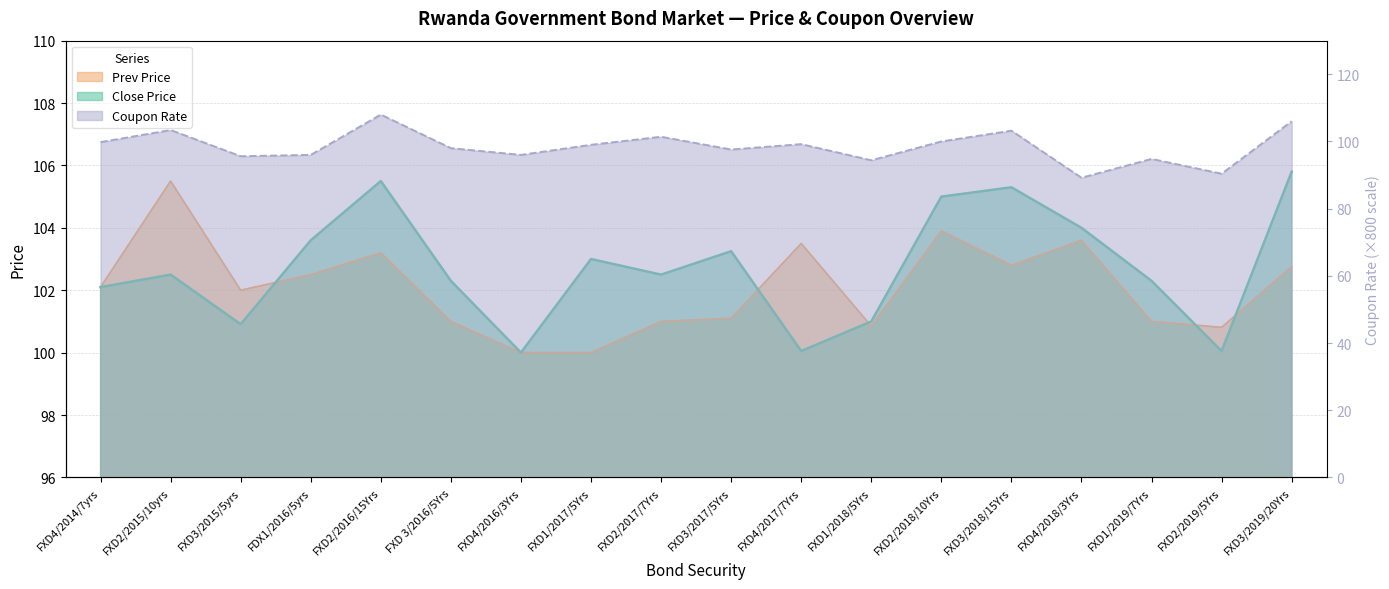

Reading left to right, transcribe all the data shown in this chart.

Coupon Rate: FXD4/2014/7yrs=99.8	FXD2/2015/10yrs=103.4	FXD3/2015/5yrs=95.6	FDX1/2016/5yrs=96.0	FXD2/2016/15Yrs=108.0	FXD 3/2016/5Yrs=98.0	FXD4/2016/3Yrs=96.0	FXD1/2017/5Yrs=99.0	FXD2/2017/7Yrs=101.4	FXD3/2017/5Yrs=97.6	FXD4/2017/7Yrs=99.2	FXD1/2018/5Yrs=94.4	FXD2/2018/10Yrs=100.0	FXD3/2018/15Yrs=103.2	FXD4/2018/3Yrs=89.2	FXD1/2019/7Yrs=94.8	FXD2/2019/5Yrs=90.4	FXD3/2019/20Yrs=106.0
Close Price: FXD4/2014/7yrs=102.1	FXD2/2015/10yrs=102.5	FXD3/2015/5yrs=100.9	FDX1/2016/5yrs=103.6	FXD2/2016/15Yrs=105.5	FXD 3/2016/5Yrs=102.3	FXD4/2016/3Yrs=100.0	FXD1/2017/5Yrs=103.0	FXD2/2017/7Yrs=102.5	FXD3/2017/5Yrs=103.2	FXD4/2017/7Yrs=100.0	FXD1/2018/5Yrs=101.0	FXD2/2018/10Yrs=105.0	FXD3/2018/15Yrs=105.3	FXD4/2018/3Yrs=104.0	FXD1/2019/7Yrs=102.3	FXD2/2019/5Yrs=100.0	FXD3/2019/20Yrs=105.8
Prev Price: FXD4/2014/7yrs=102.1	FXD2/2015/10yrs=105.5	FXD3/2015/5yrs=102.0	FDX1/2016/5yrs=102.5	FXD2/2016/15Yrs=103.2	FXD 3/2016/5Yrs=101.0	FXD4/2016/3Yrs=100.0	FXD1/2017/5Yrs=100.0	FXD2/2017/7Yrs=101.0	FXD3/2017/5Yrs=101.1	FXD4/2017/7Yrs=103.5	FXD1/2018/5Yrs=100.8	FXD2/2018/10Yrs=103.9	FXD3/2018/15Yrs=102.8	FXD4/2018/3Yrs=103.6	FXD1/2019/7Yrs=101.0	FXD2/2019/5Yrs=100.8	FXD3/2019/20Yrs=102.8